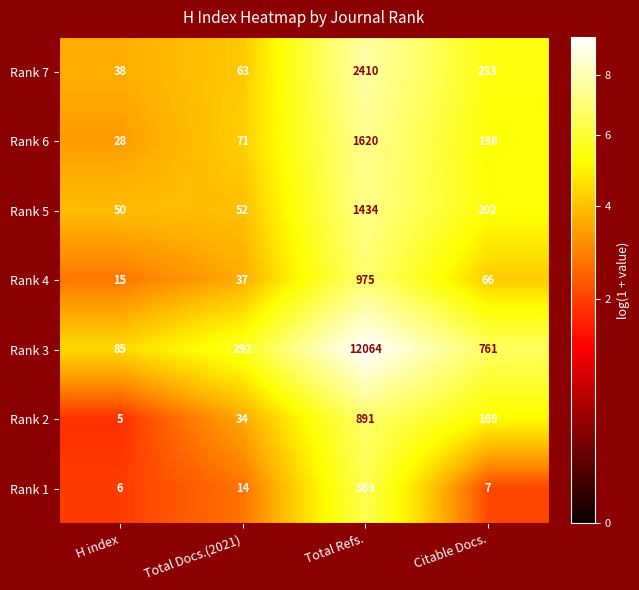

Which series has the widest spread of values?

Rank 3